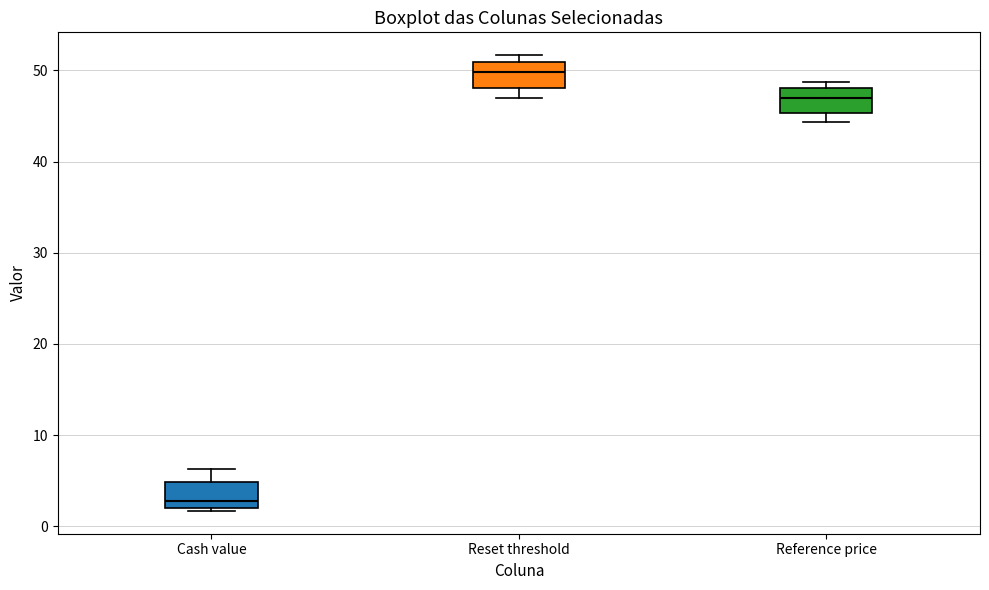

Which box's median line is the highest?

Reset threshold